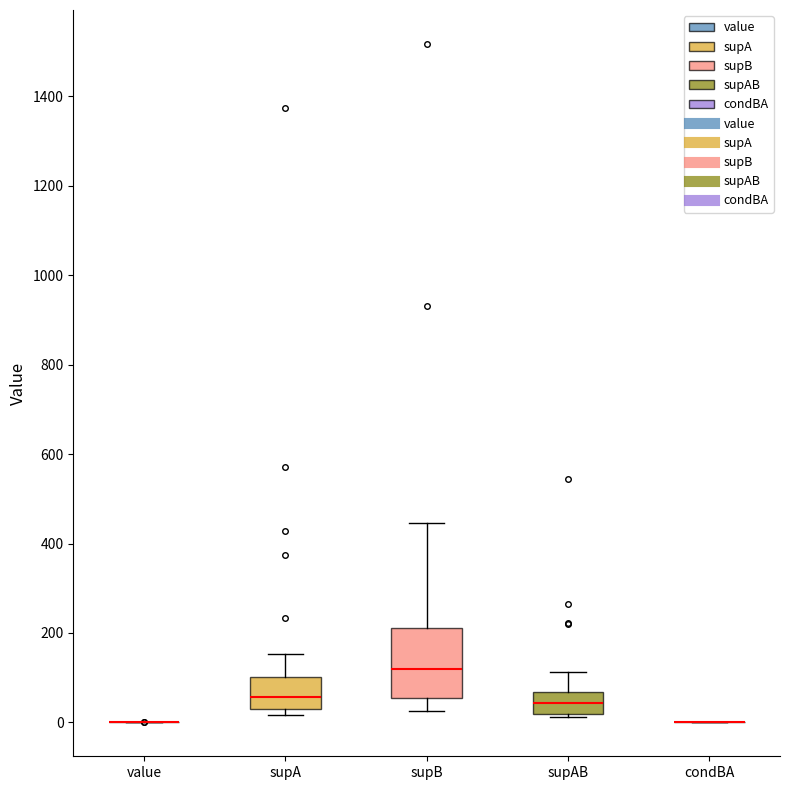

Reading left to right, transcribe this box plot: for each box, give where its median line is, the range the box spans, and where its two whiskers end, as read against the y-axis. The values are not printed on the chart, so give them approximately, as read against the axis.

value: box collapsed to a line at 0, whiskers 0 to 0
supA: median 60, box 20 to 100, whiskers 20 (just below the box's lower edge) to 160
supB: median 120, box 60 to 220, whiskers 20 to 440
supAB: median 40, box 20 to 60, whiskers 20 (just below the box's lower edge) to 120
condBA: box collapsed to a line at 0, whiskers 0 to 0